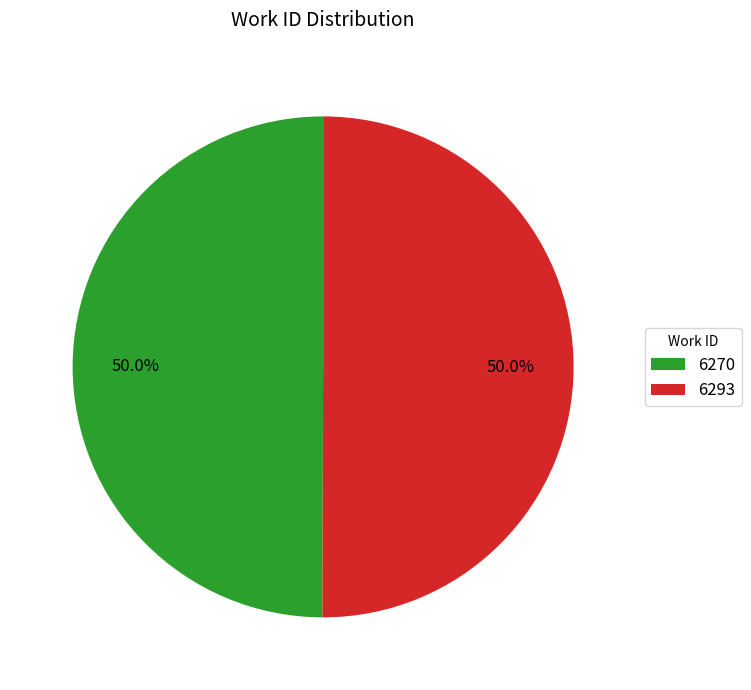

How much of the chart is everything except 6293?

50.0%